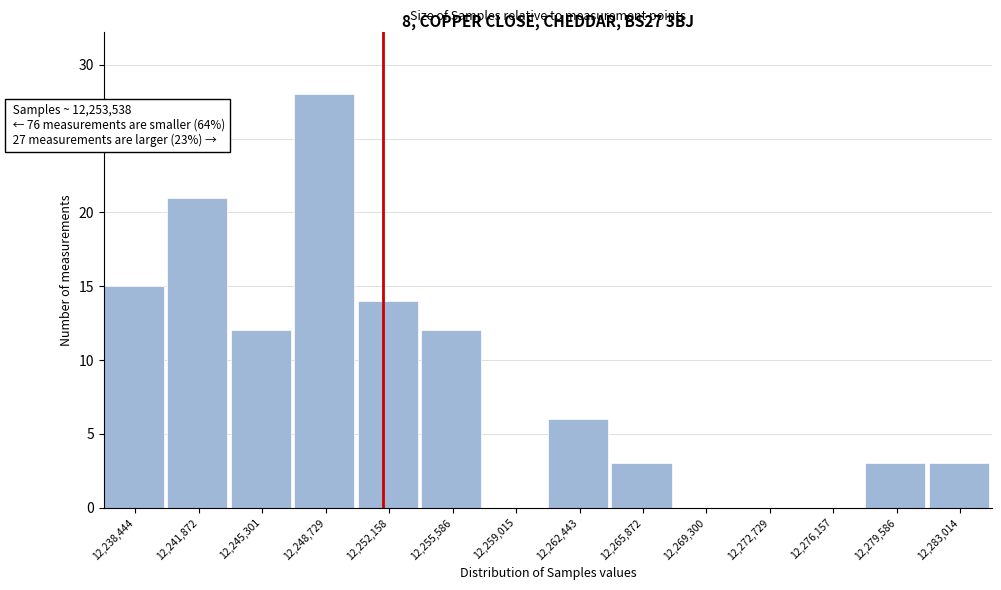

Reading right to left, list all the values displayed in this chart.

12,283,014=3	12,279,586=3	12,276,157=0	12,272,729=0	12,269,300=0	12,265,872=3	12,262,443=6	12,259,015=0	12,255,586=12	12,252,158=14	12,248,729=28	12,245,301=12	12,241,872=21	12,238,444=15